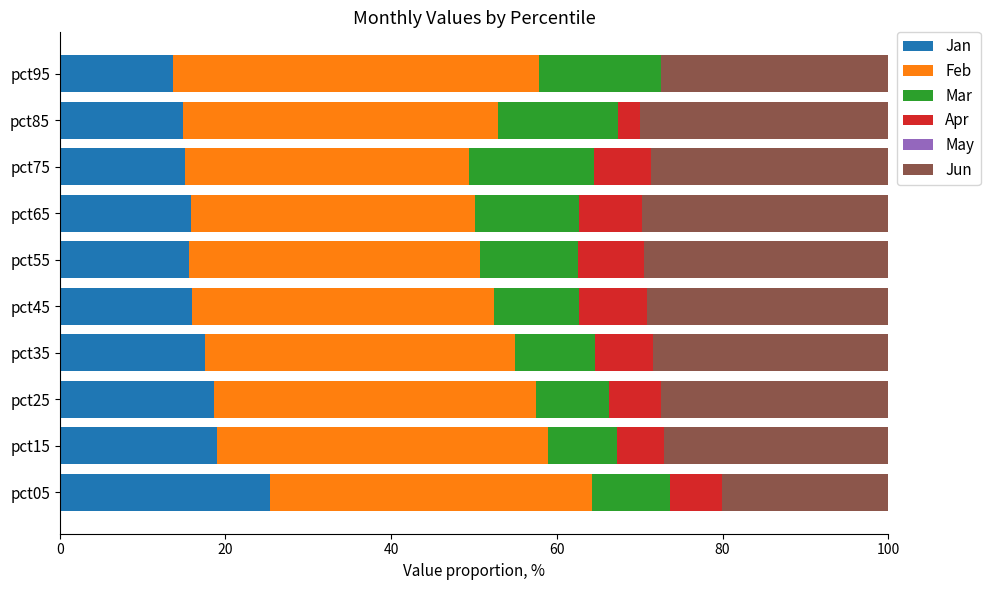

The Jan series shows 7.4 at pct65. True or false?

False